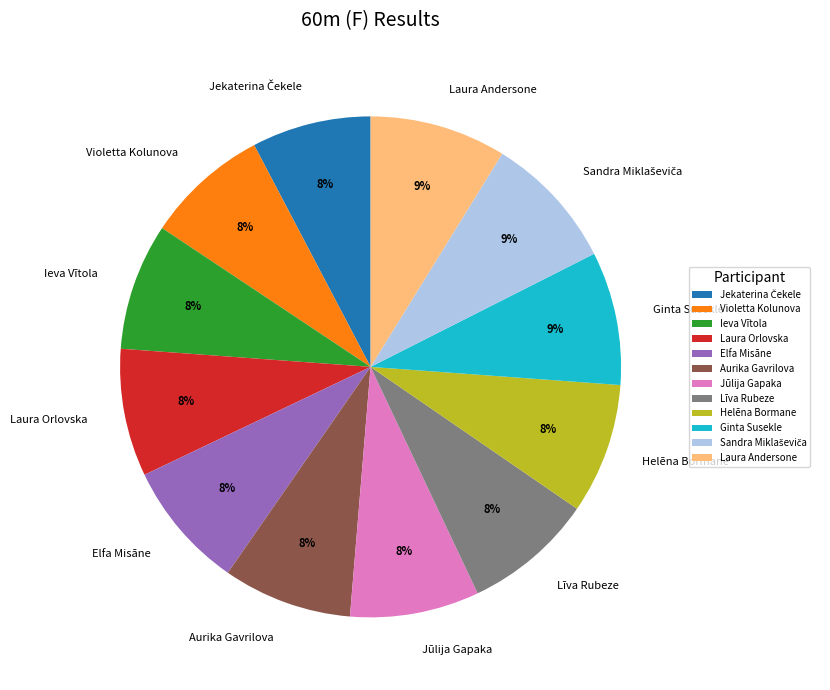

To the nearest percent, what portion does Jūlija Gapaka represent?

8%